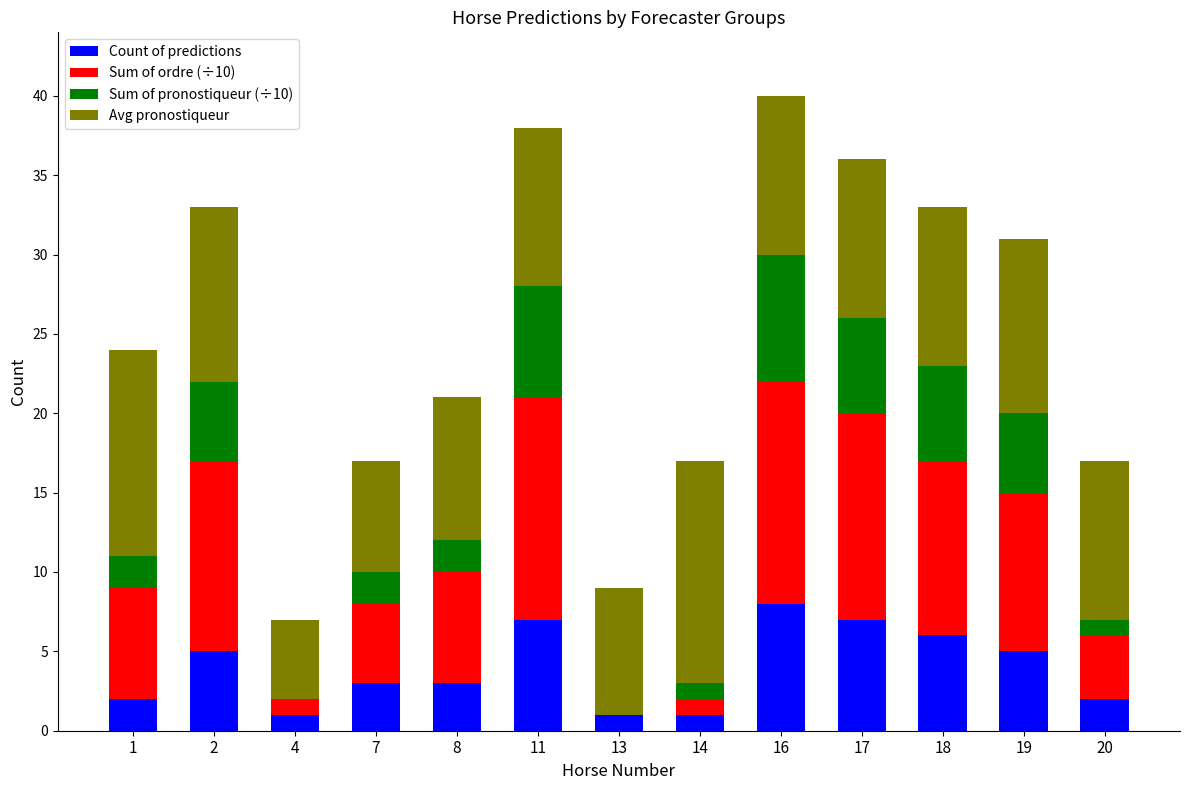

What is the approximate value of Count of predictions at 17?

7